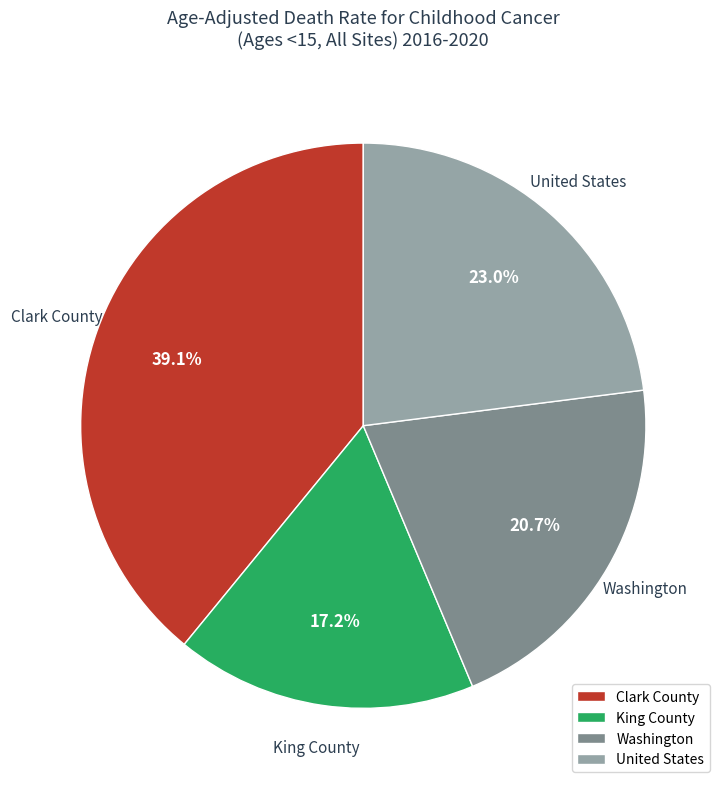

Rank the categories by value from highest to lowest.

Clark County, United States, Washington, King County